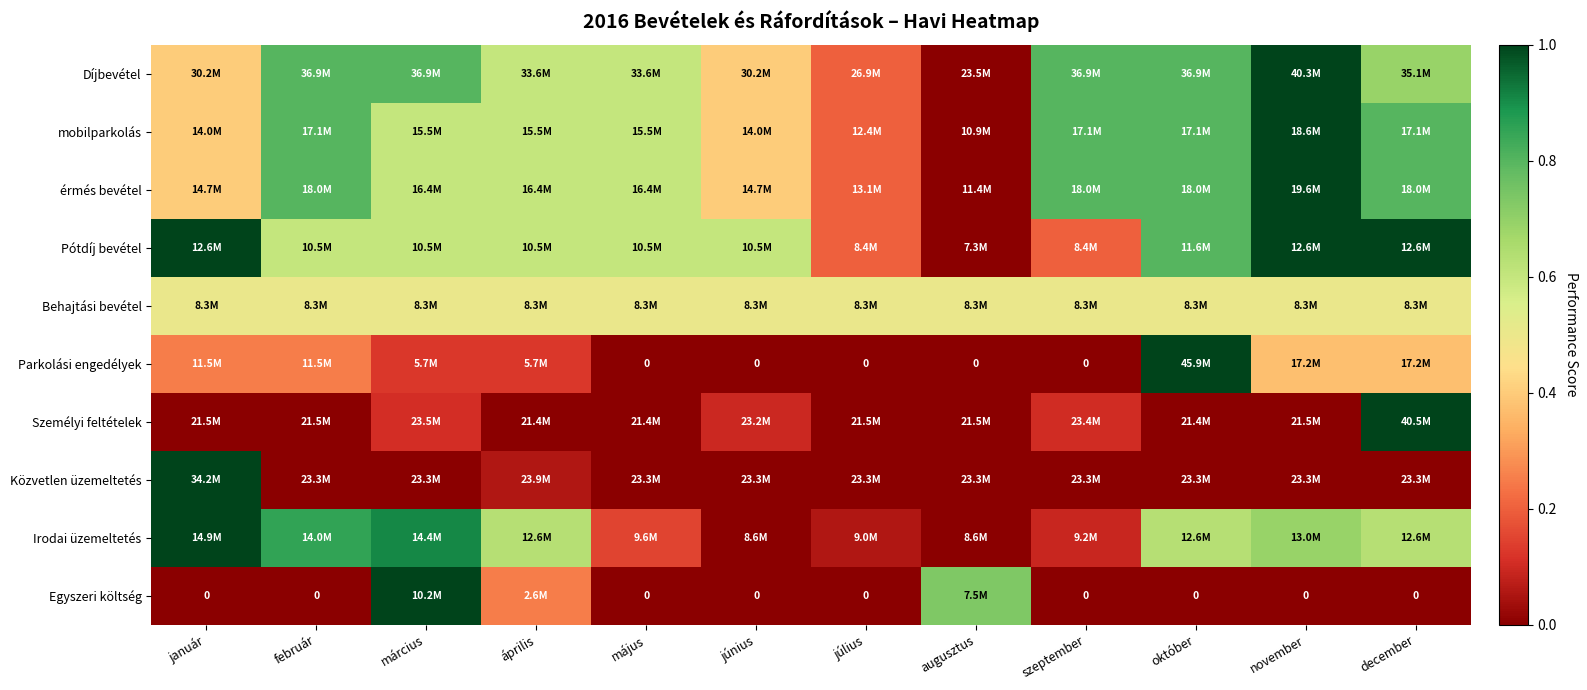

Which has a higher value, január or november?

november